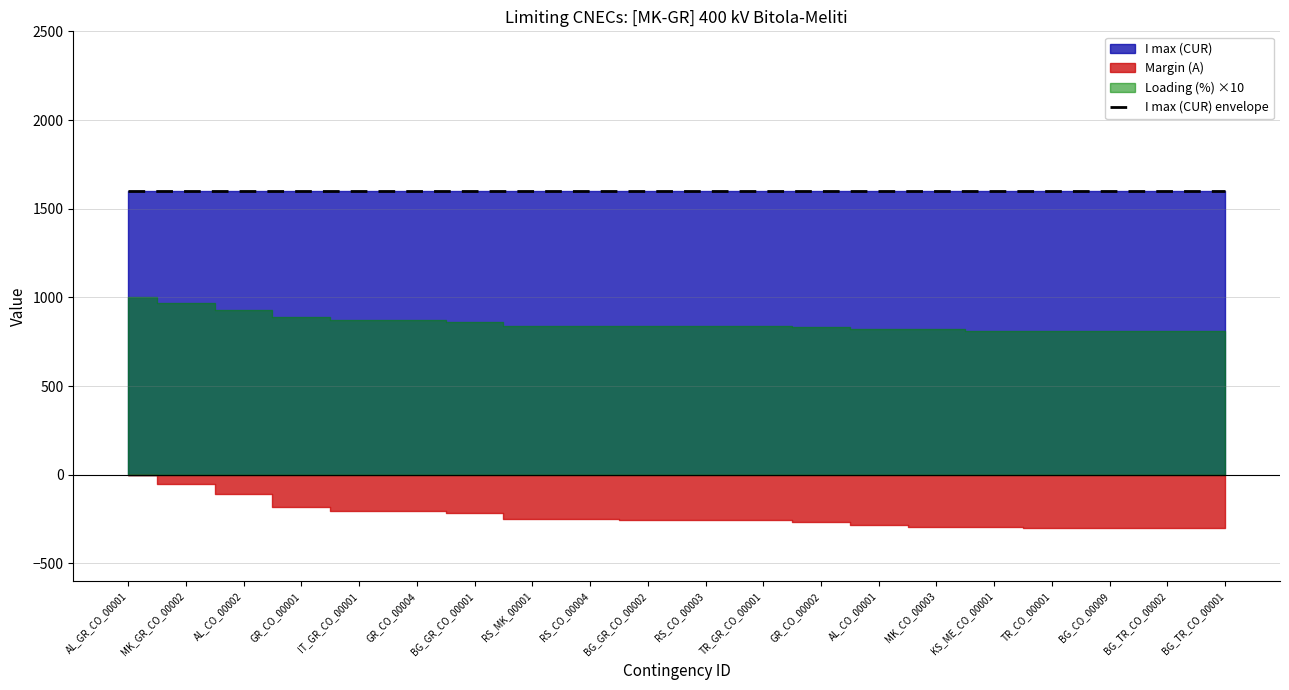

How many lines are shown in the chart?

3